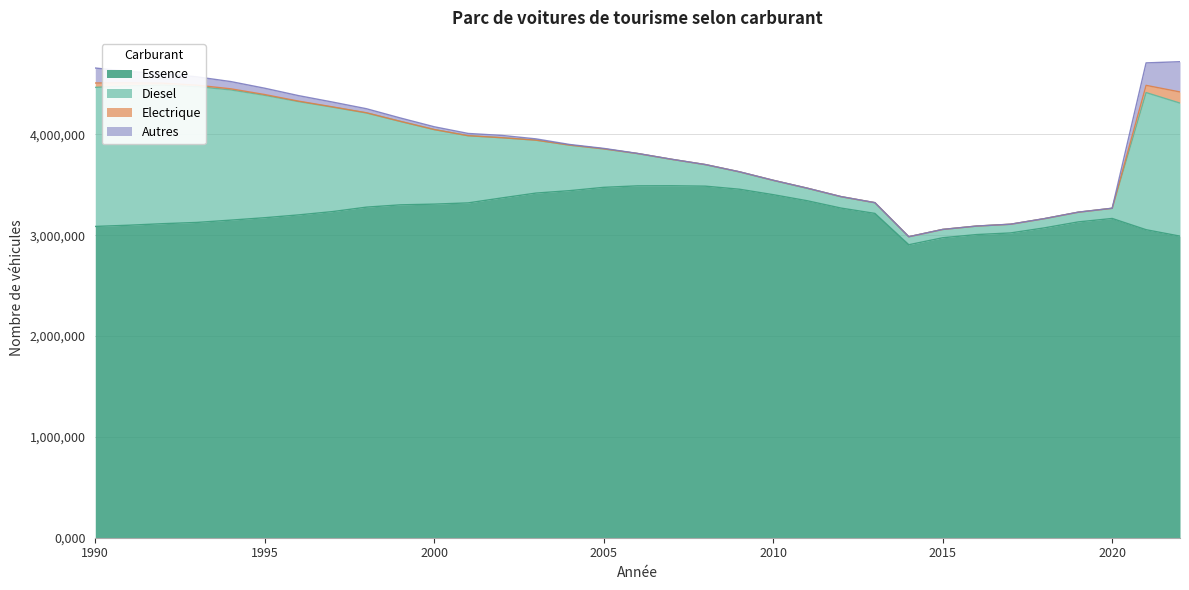

How many interior local valleys does the Diesel series have?

1